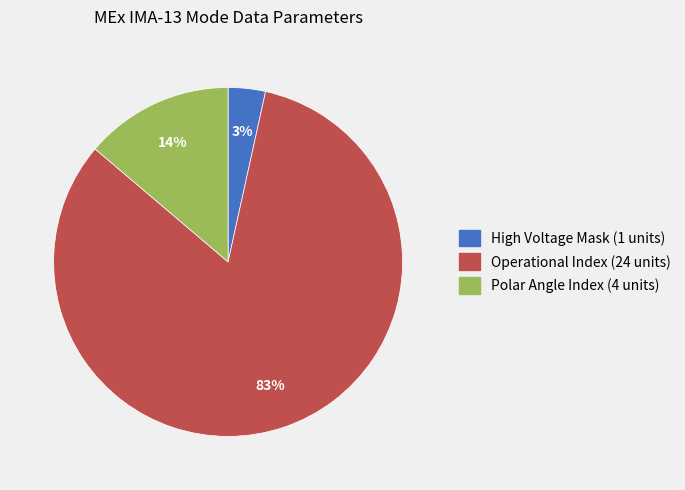

Which has a higher value, Operational Index or High Voltage Mask?

Operational Index